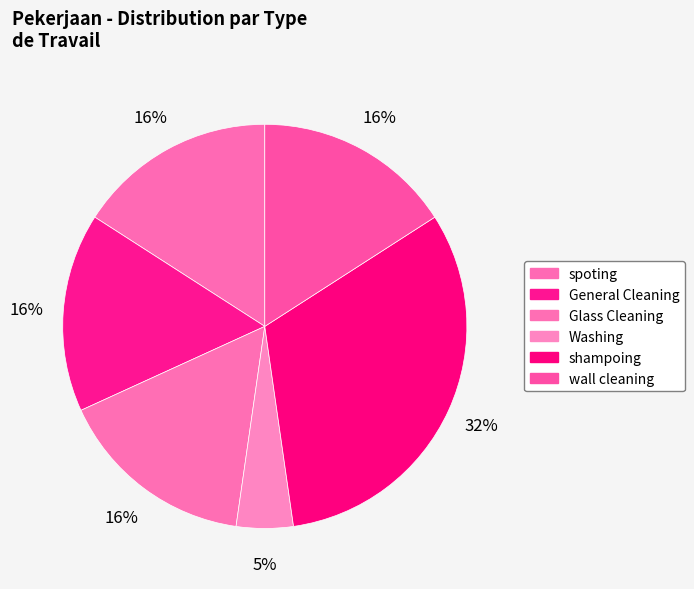

Approximately how many times larger is the value at wall cleaning compared to Glass Cleaning?

1.0